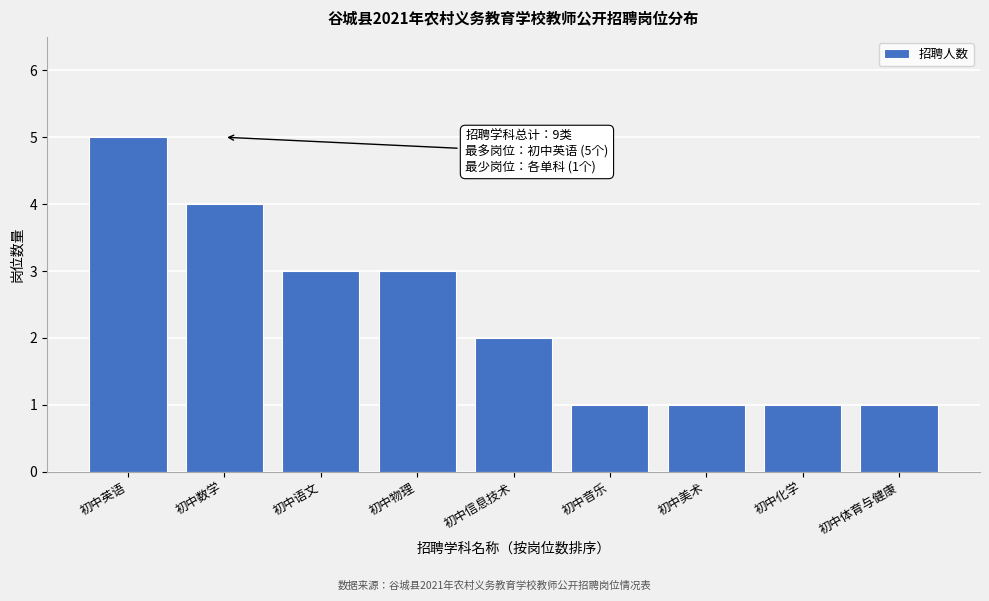

Reading right to left, extract all data points from this chart.

初中体育与健康=1	初中化学=1	初中美术=1	初中音乐=1	初中信息技术=2	初中物理=3	初中语文=3	初中数学=4	初中英语=5